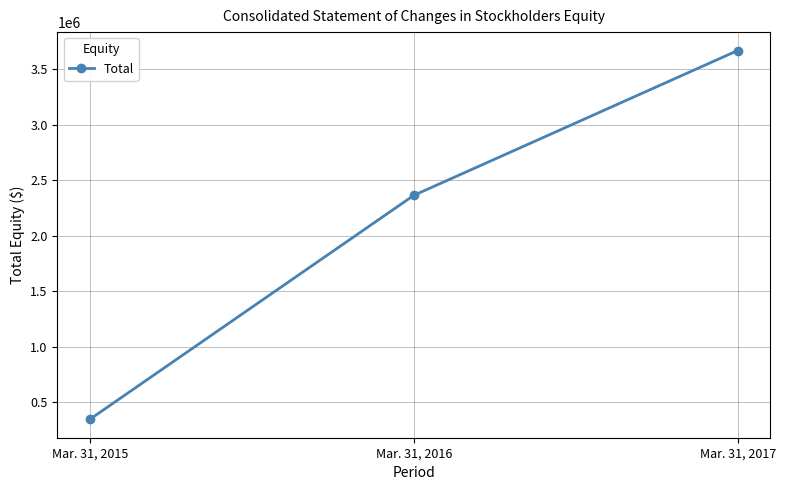

Rank the categories by value from lowest to highest.

Mar. 31, 2015, Mar. 31, 2016, Mar. 31, 2017